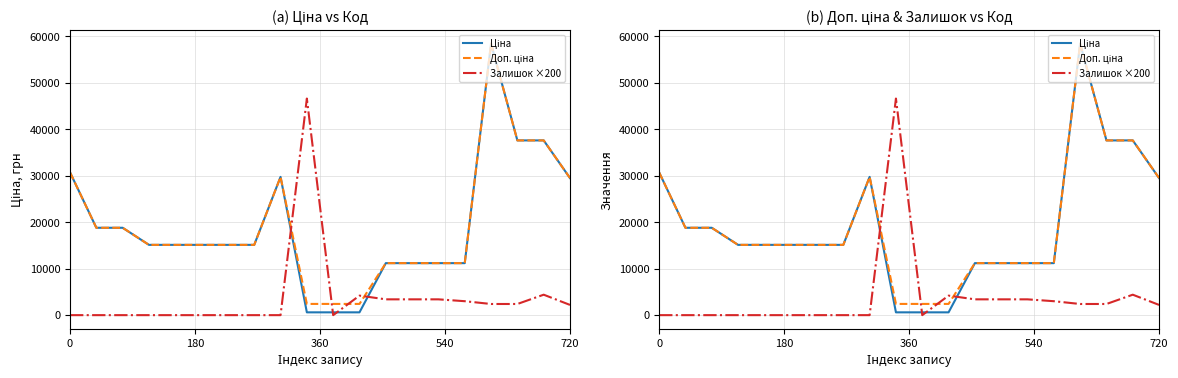

After their last crossing, which series has the higher values: Доп. ціна or Залишок ×200?

Доп. ціна